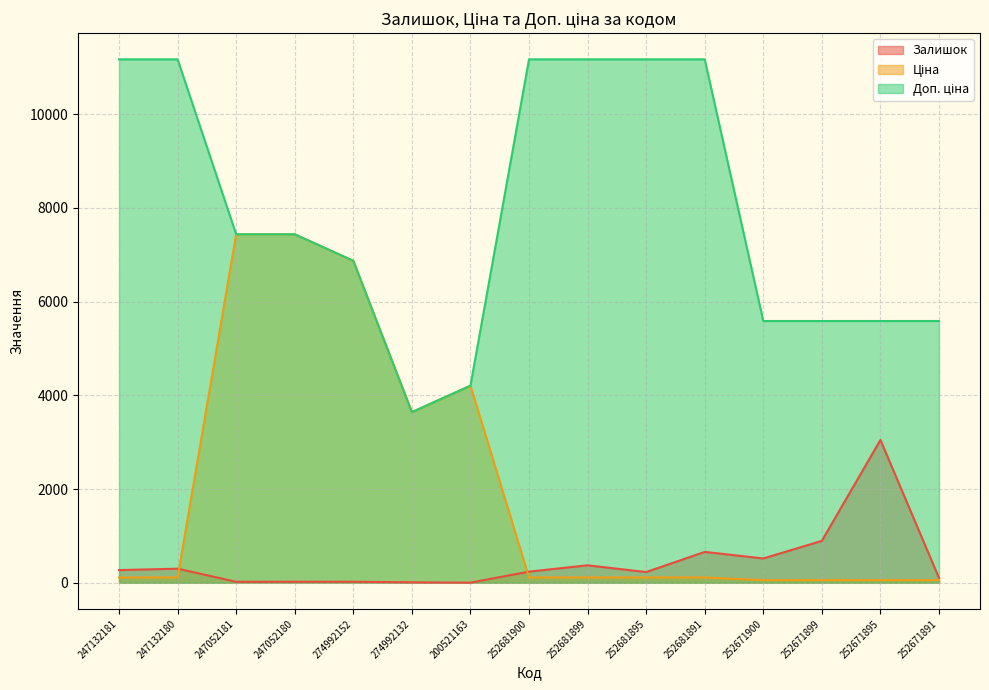

What is the sum of the Залишок values at 274992132 and 252671900?

527.0